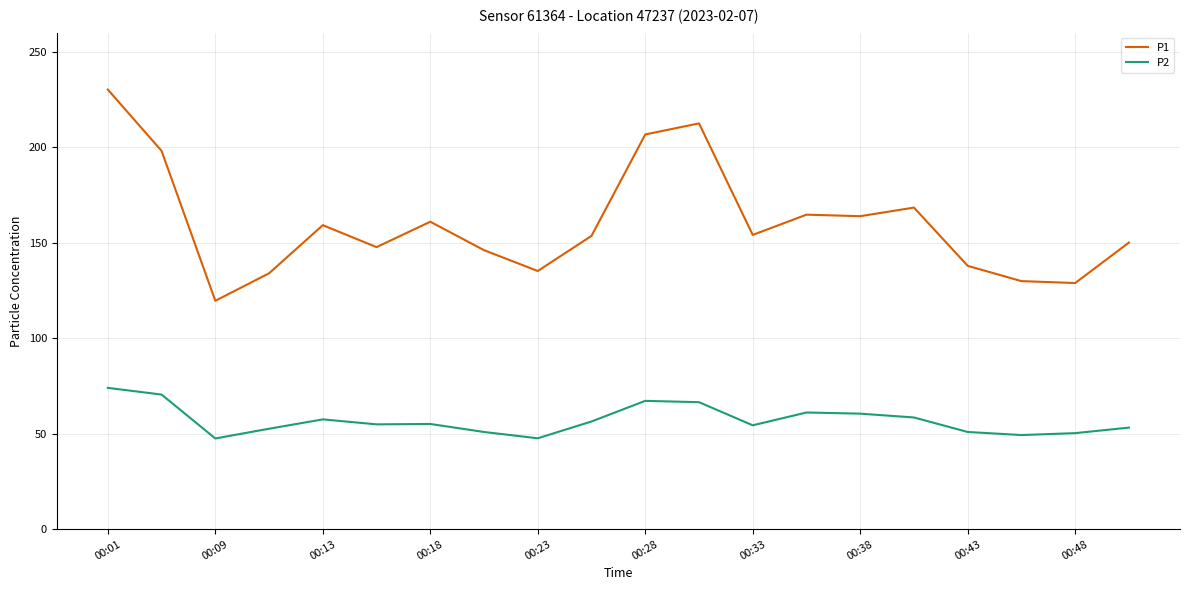

Does the chart have visible grid lines?

Yes